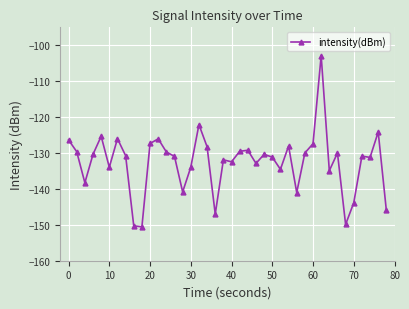

How many categories are shown in the chart?

40